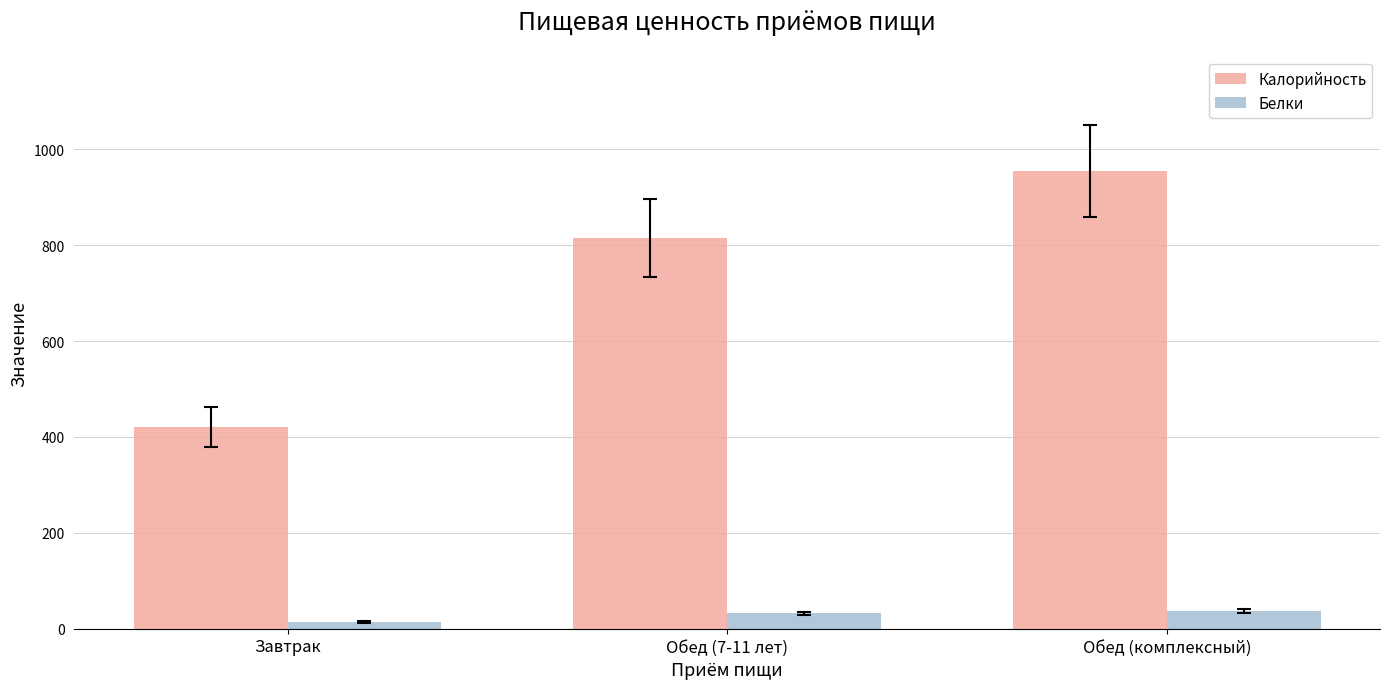

What is the value of the Белки bar at the 3rd from the left?

36.5